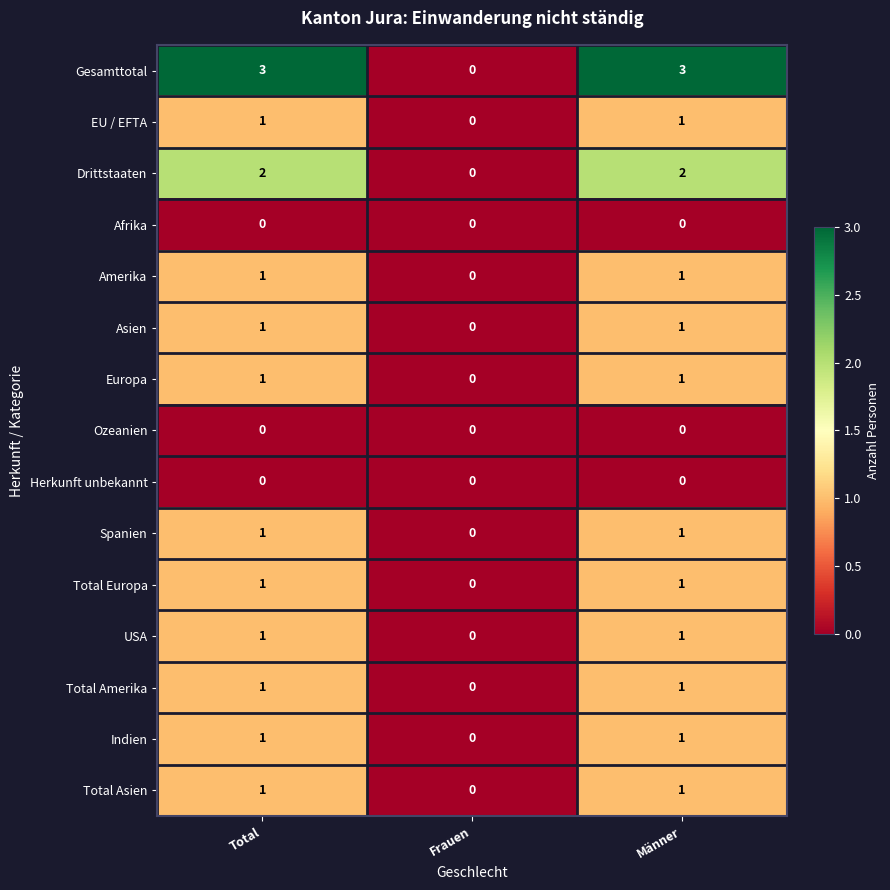

At how many categories does at least one series exceed 2?

2